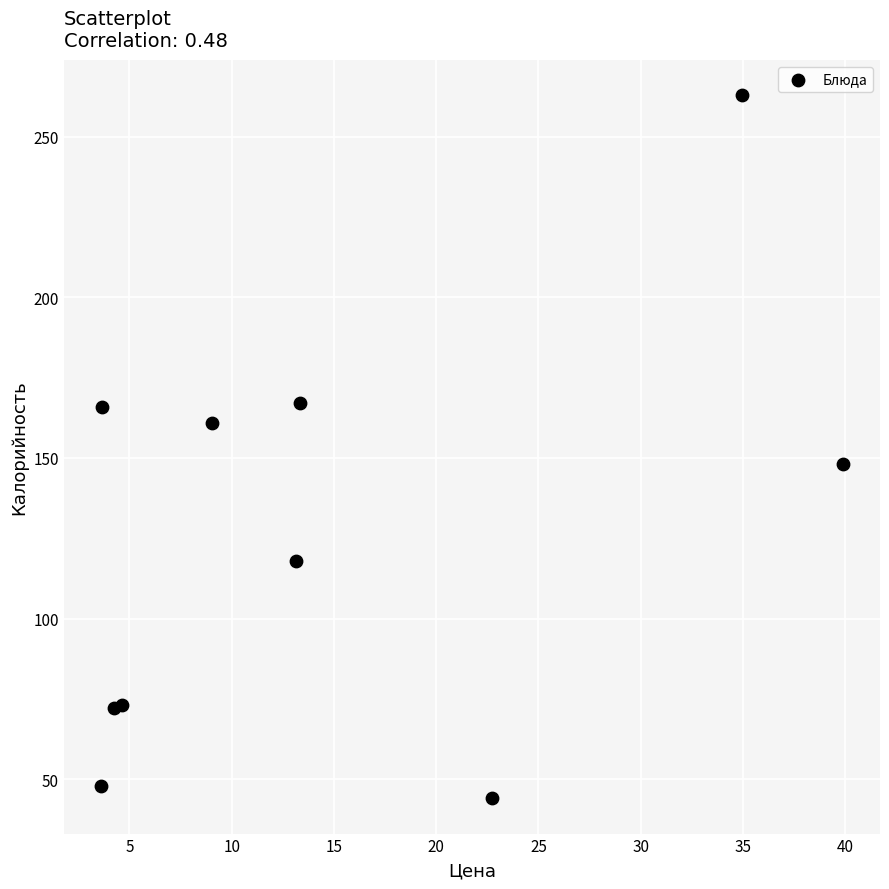

What Y value in the scatter plot is closest to 153?

148